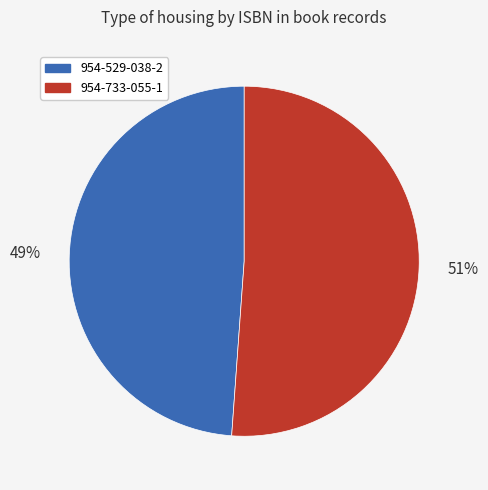

Is the sum of 954-529-038-2 and 954-733-055-1 greater than half?

Yes